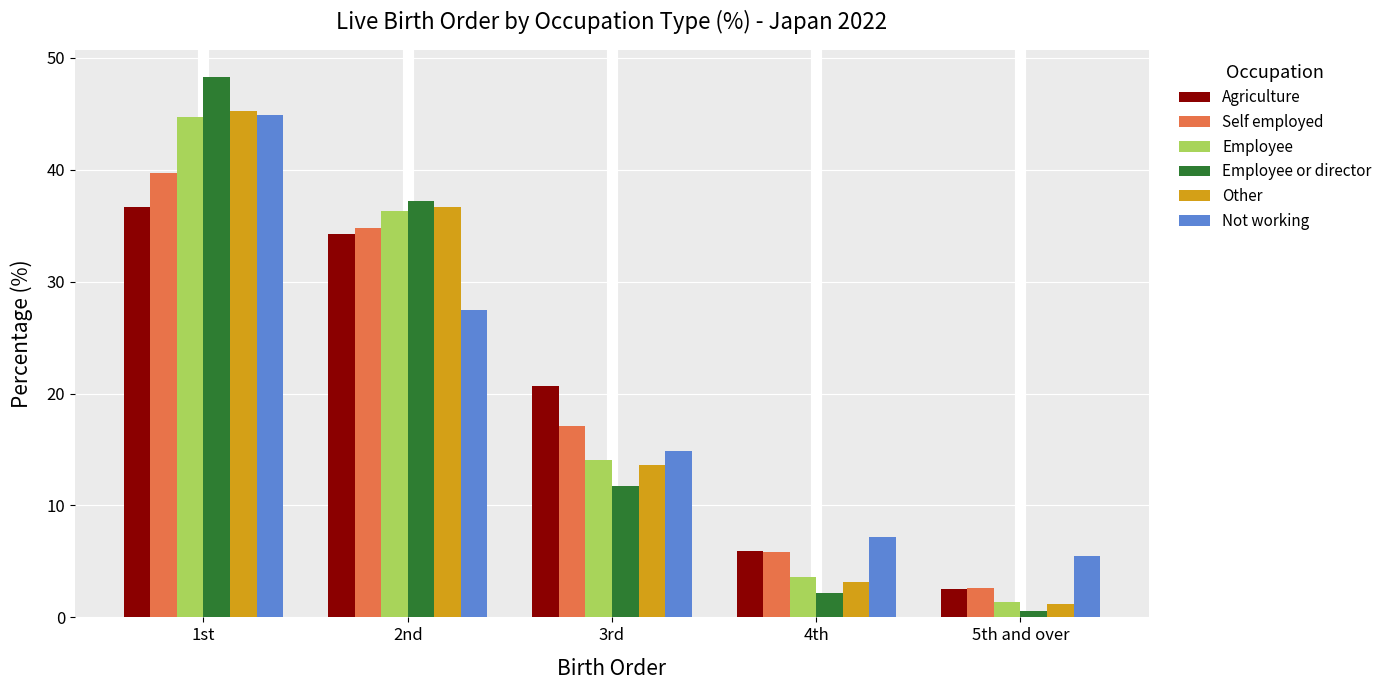

What is the maximum value shown in the chart?

48.3